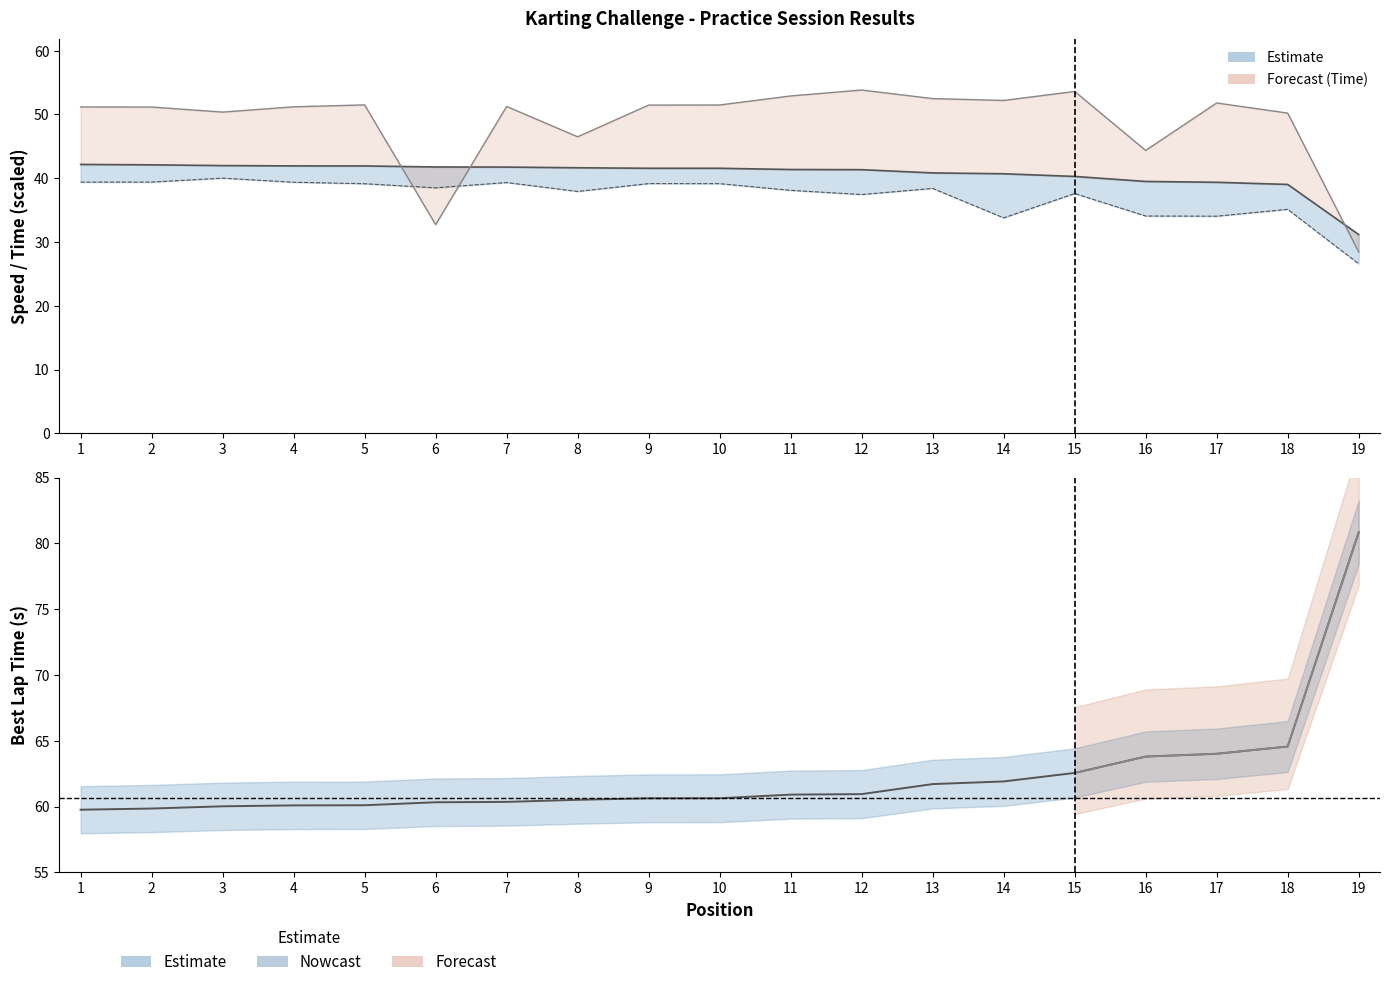

Where is Average Speed nearest to the value 33?

14